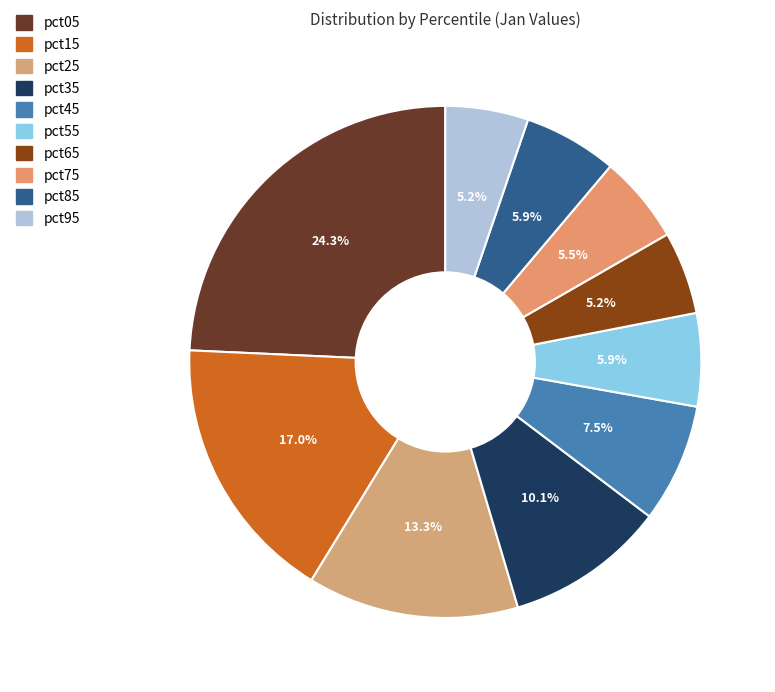

To the nearest percent, what is the difference between the pct05 and pct95 slice percentages?

19%